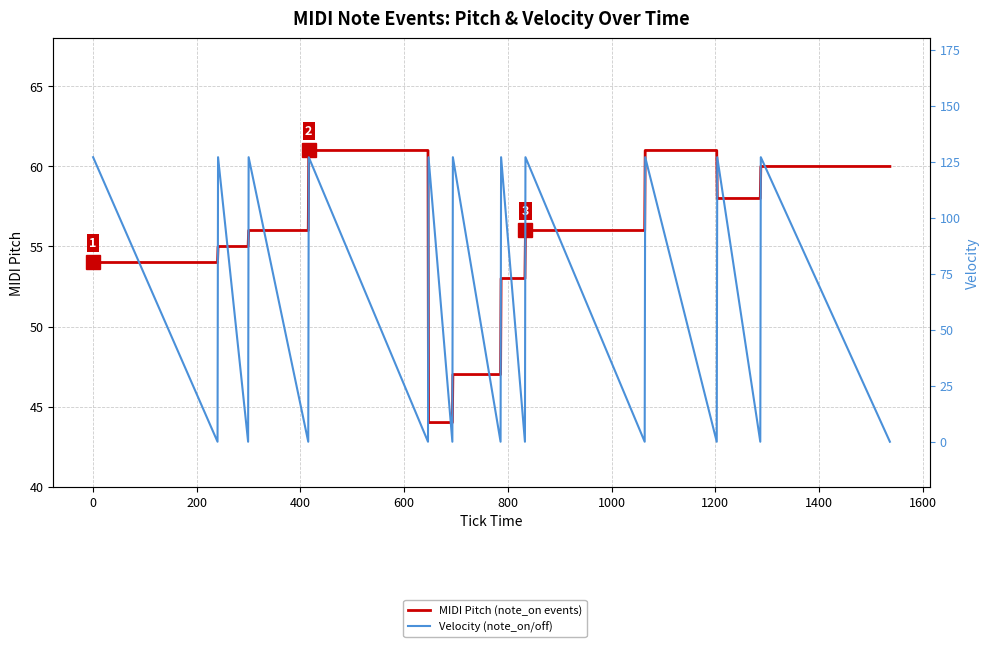

After their last crossing, which series has the higher values: Velocity (note_on/off) or MIDI Pitch (note_on events)?

MIDI Pitch (note_on events)